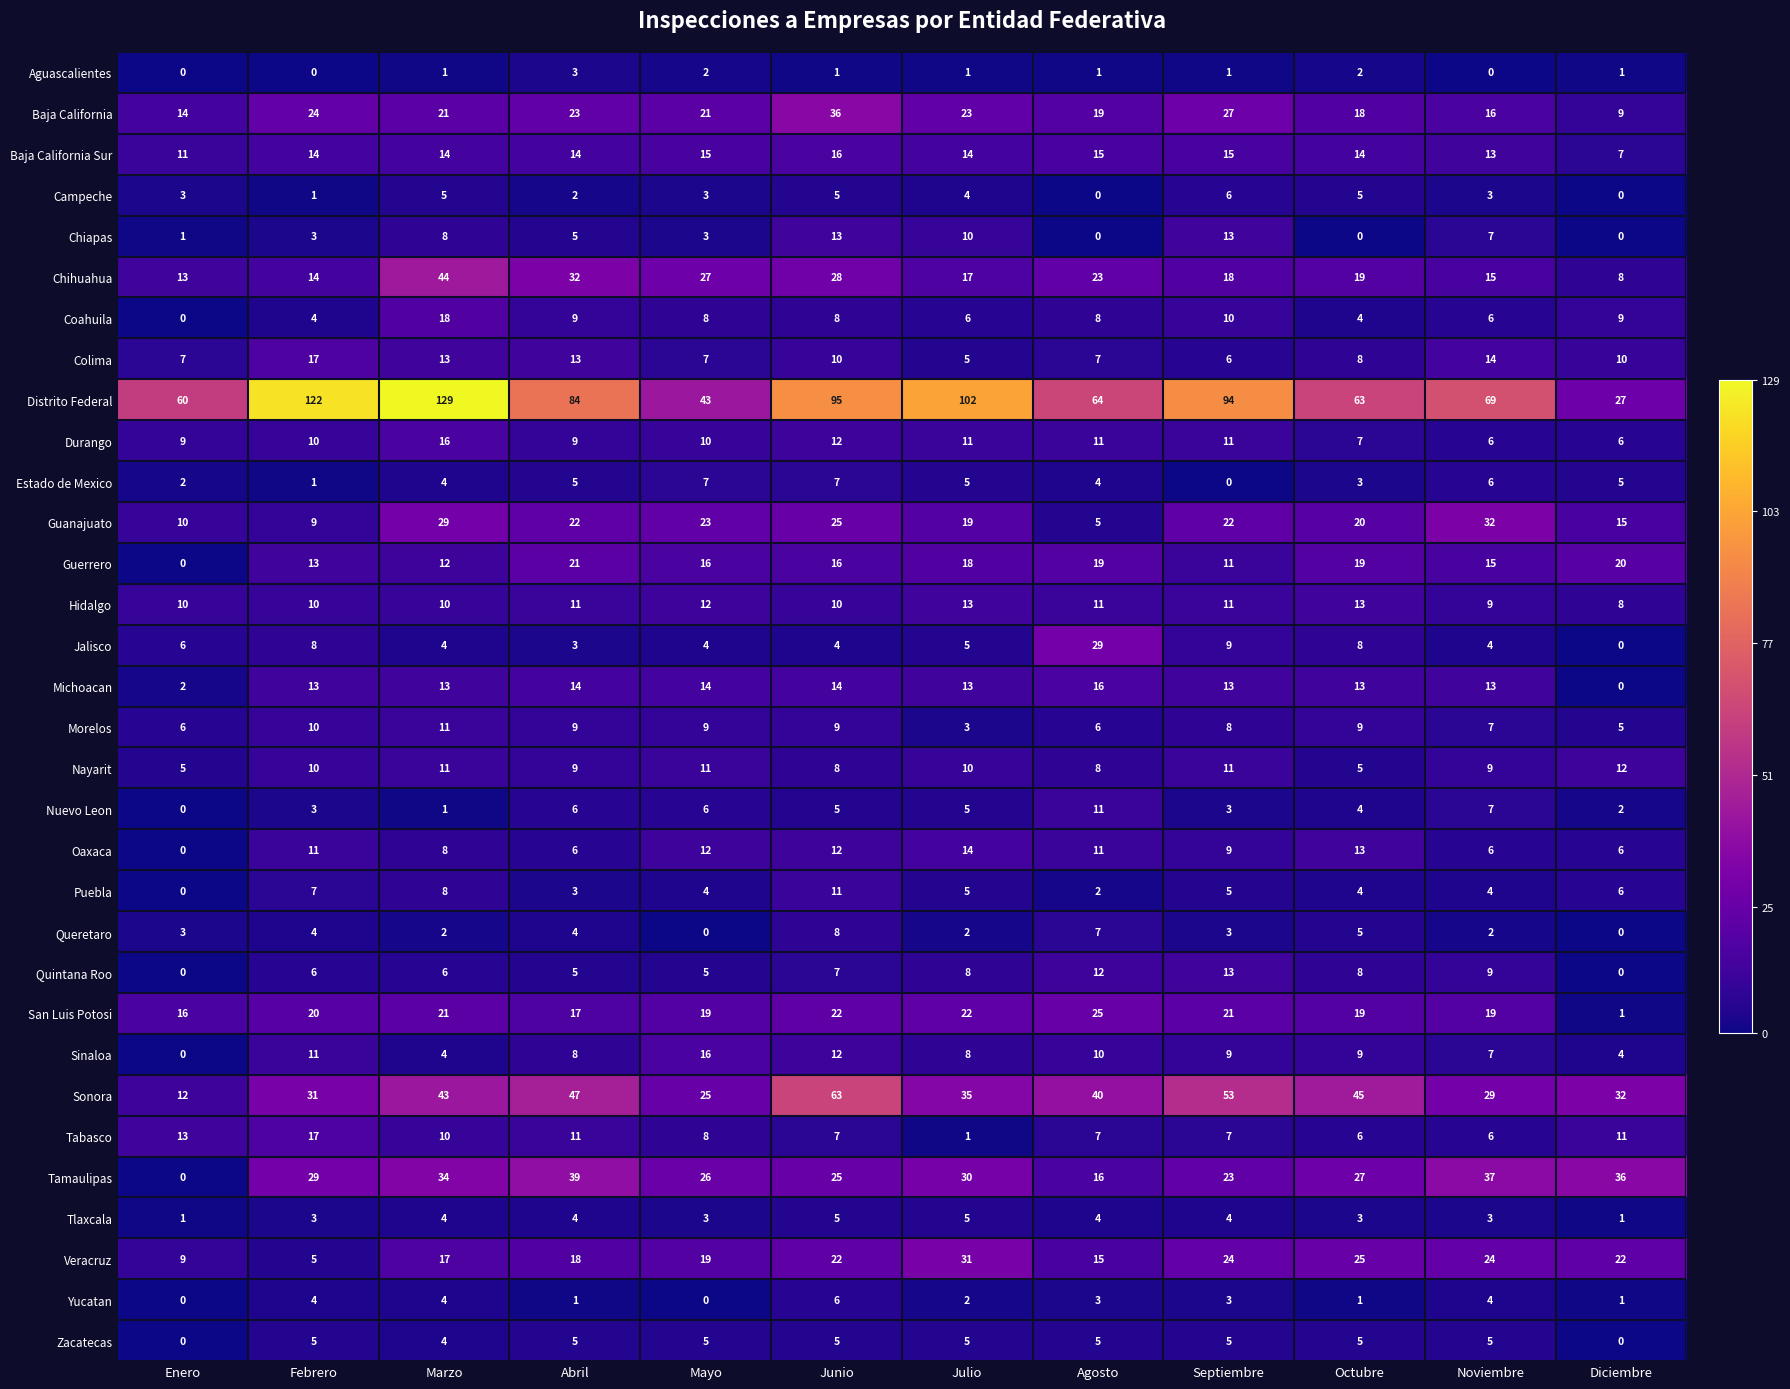

Which category has the highest value across all series?

Marzo